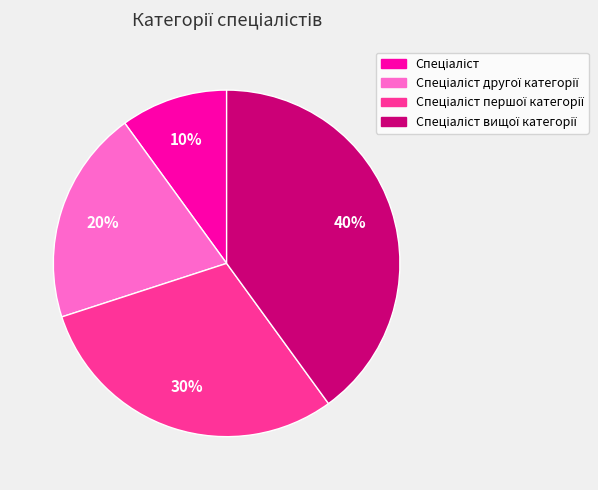

Does any single category account for the majority?

No